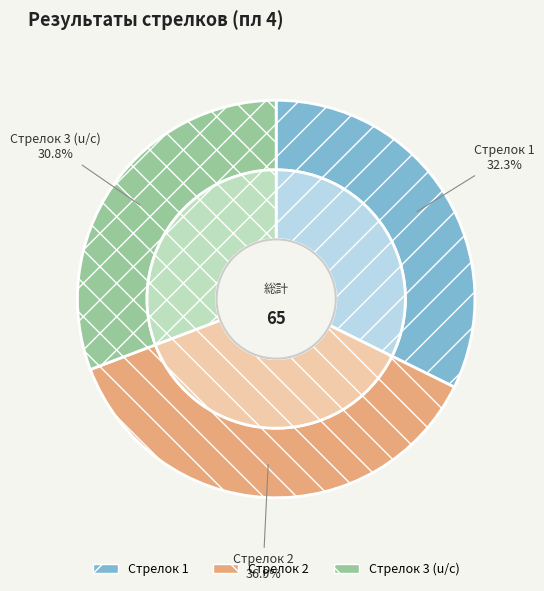

True or false: Стрелок 3 (u/c) accounts for 38% of the total.

False